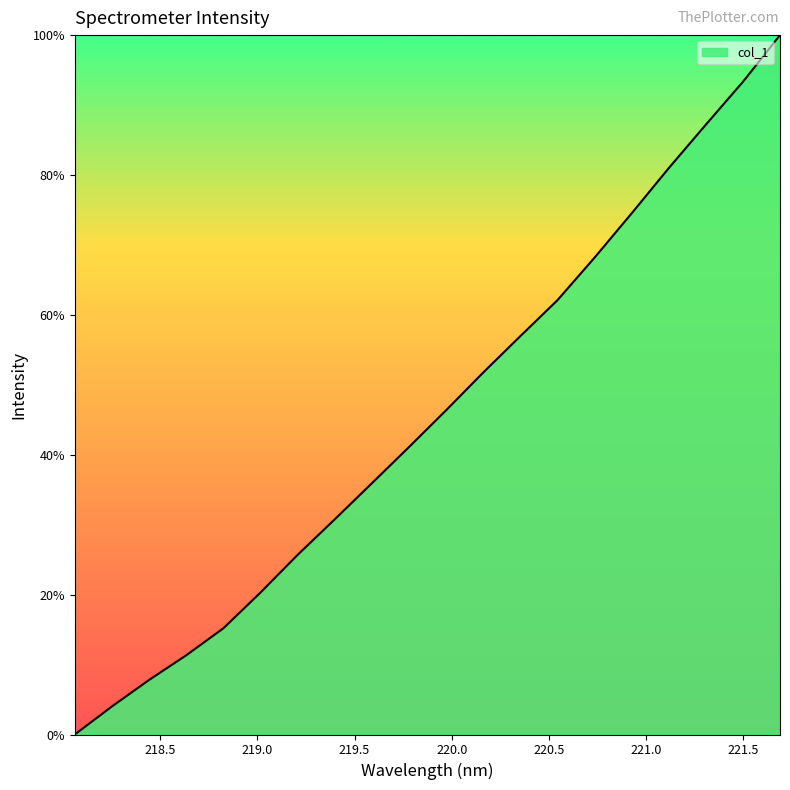

What is the maximum value shown in the chart?

100.0